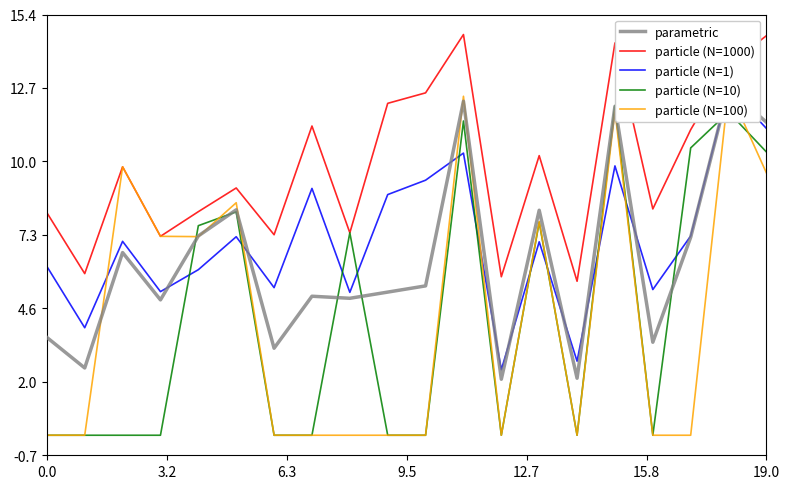

Reading left to right, what are all the values shown in this chart?

parametric: 3.6	2.5	6.7	5.0	7.3	8.2	3.2	5.1	5.0	5.2	5.5	12.2	2.0	8.2	2.1	12.0	3.4	7.2	12.7	11.4
particle (N=1000): 8.1	5.9	9.8	7.3	8.2	9.0	7.3	11.3	7.4	12.1	12.5	14.7	5.8	10.2	5.6	14.3	8.3	11.2	13.5	14.6
particle (N=1): 6.2	3.9	7.1	5.3	6.1	7.3	5.4	9.0	5.2	8.8	9.3	10.3	2.4	7.1	2.7	9.8	5.3	7.3	12.7	11.2
particle (N=10): 0.0	0.0	0.0	0.0	7.7	8.2	0.0	0.0	7.4	0.0	0.0	11.5	0.0	7.8	0.0	12.1	0.0	10.5	11.8	10.4
particle (N=100): 0.0	0.0	9.8	7.3	7.3	8.5	0.0	0.0	0.0	0.0	0.0	12.4	0.0	7.8	0.0	11.9	0.0	0.0	12.7	9.6